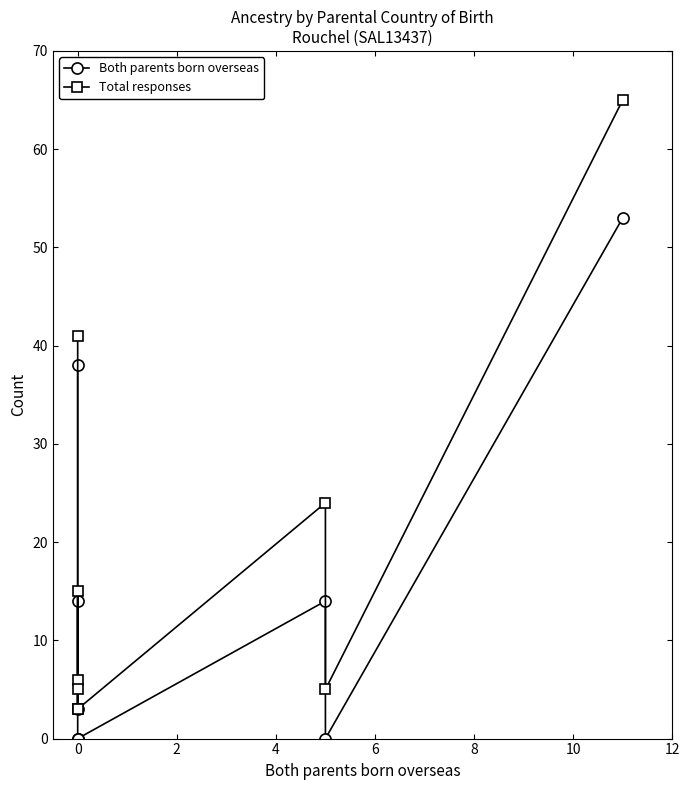

How many interior local valleys does the Both parents born overseas series have?

2